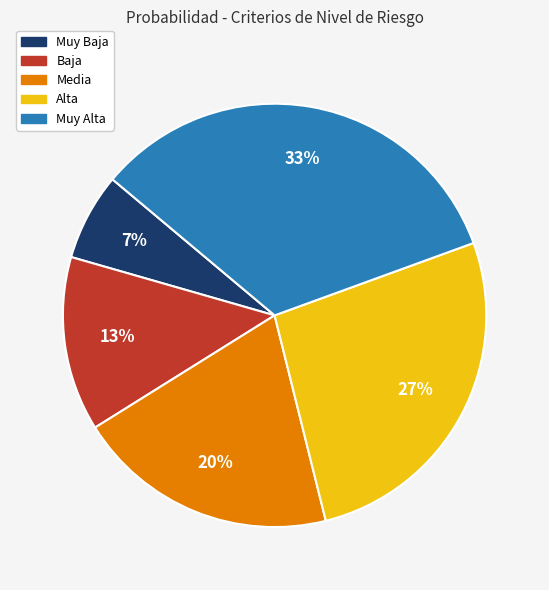

To the nearest percent, what percentage of the pie is Media?

20%